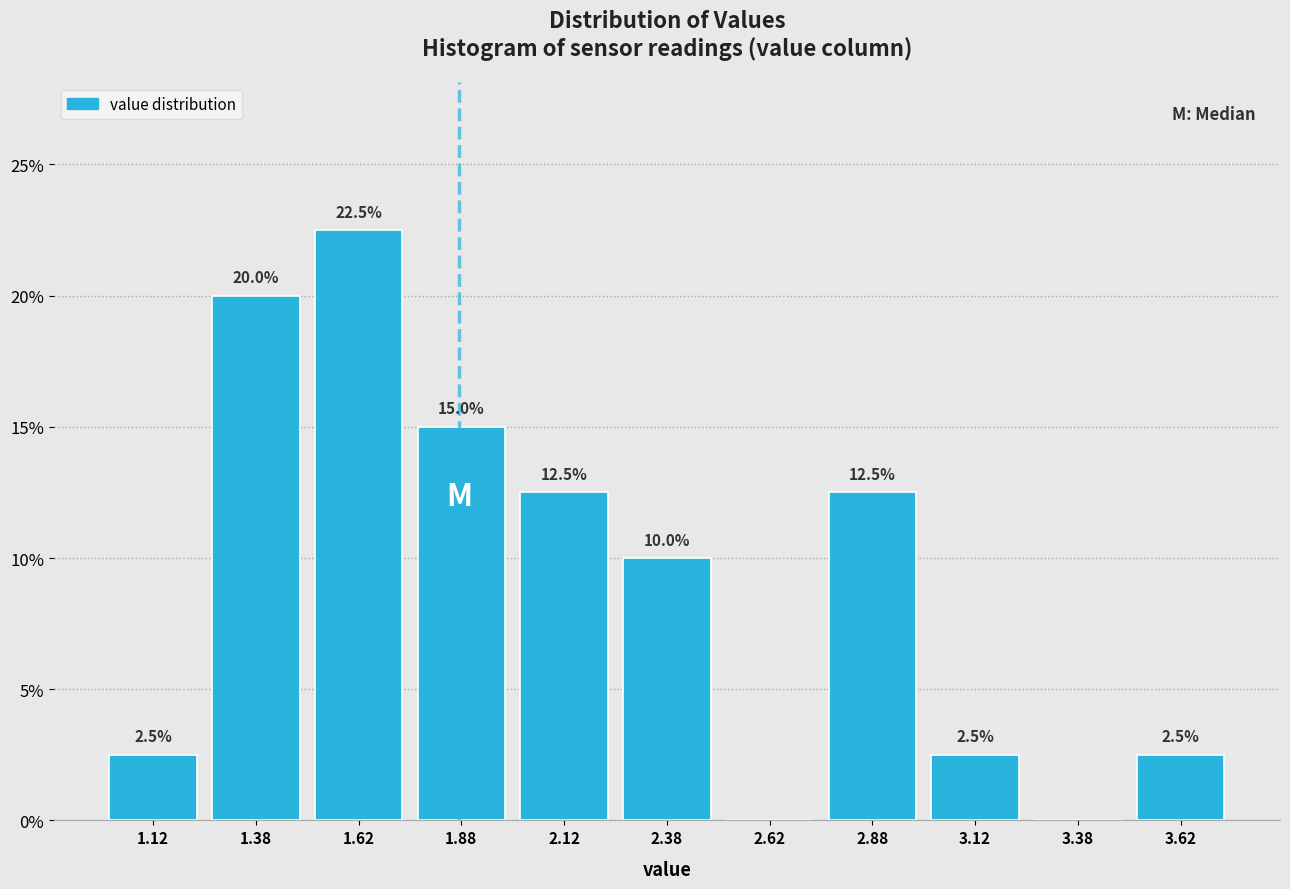

Which range on the x-axis has the tallest bar?

1.50 to 1.75